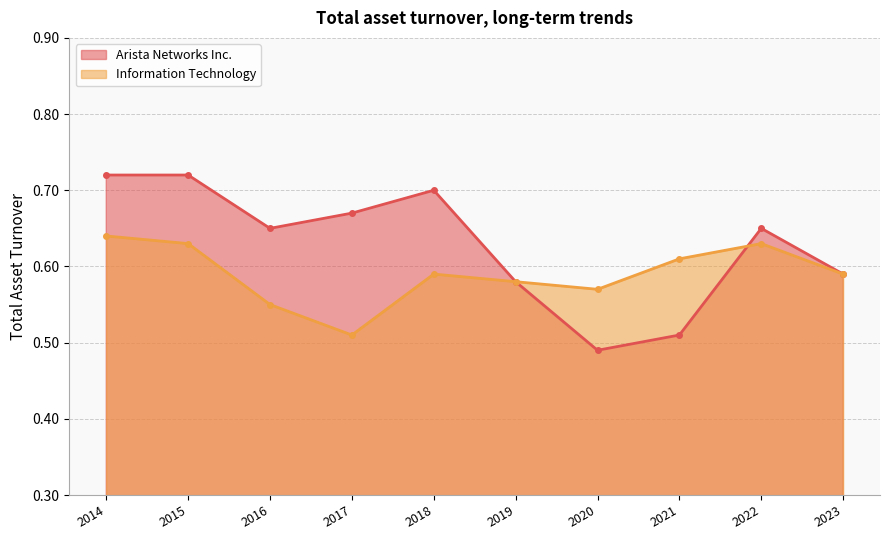

What is the value of the Arista Networks Inc. point at the 9th from the left?

0.7